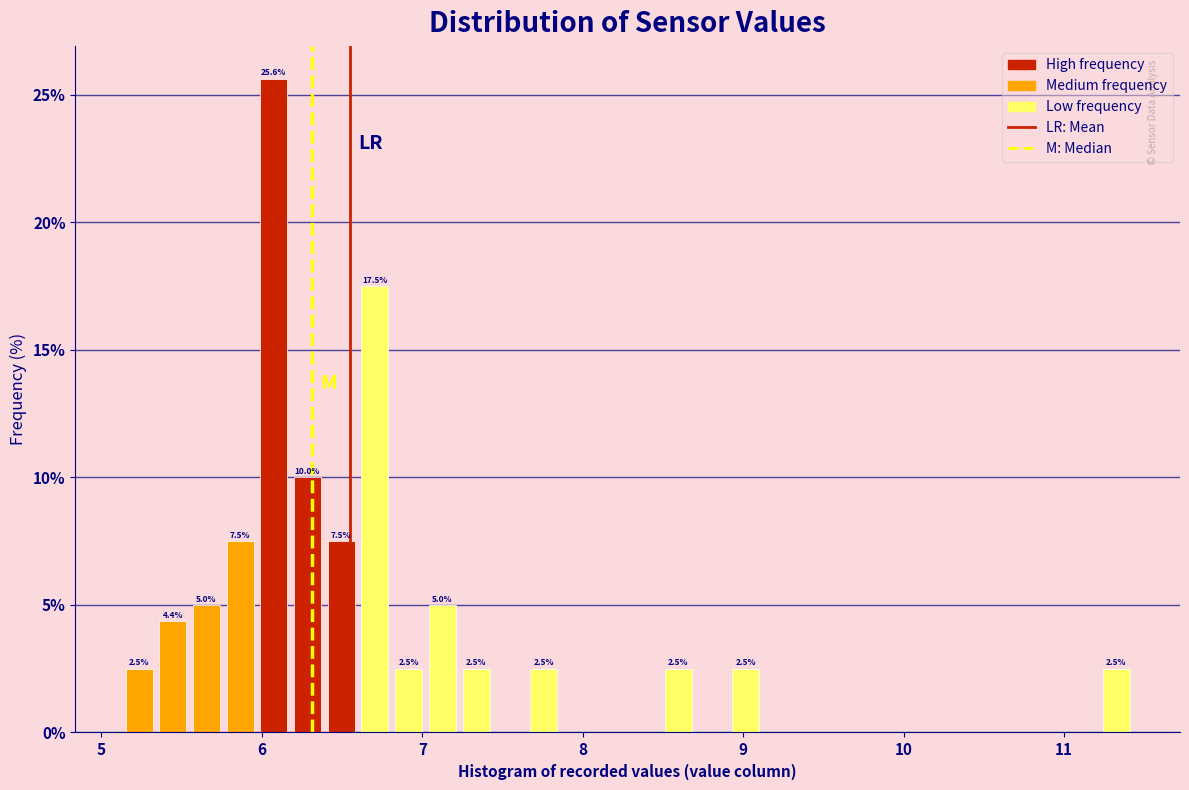

Around what value on the x-axis is the tallest bar? Give the approximate position of its centre, as read against the axis.

6.1